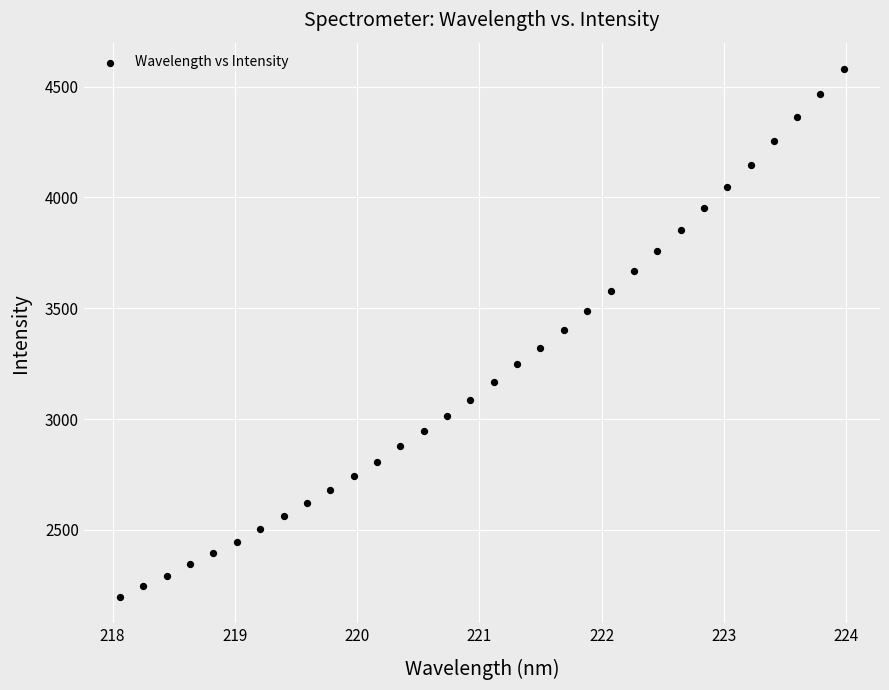

What is the range of X values (max minus min)?

5.9